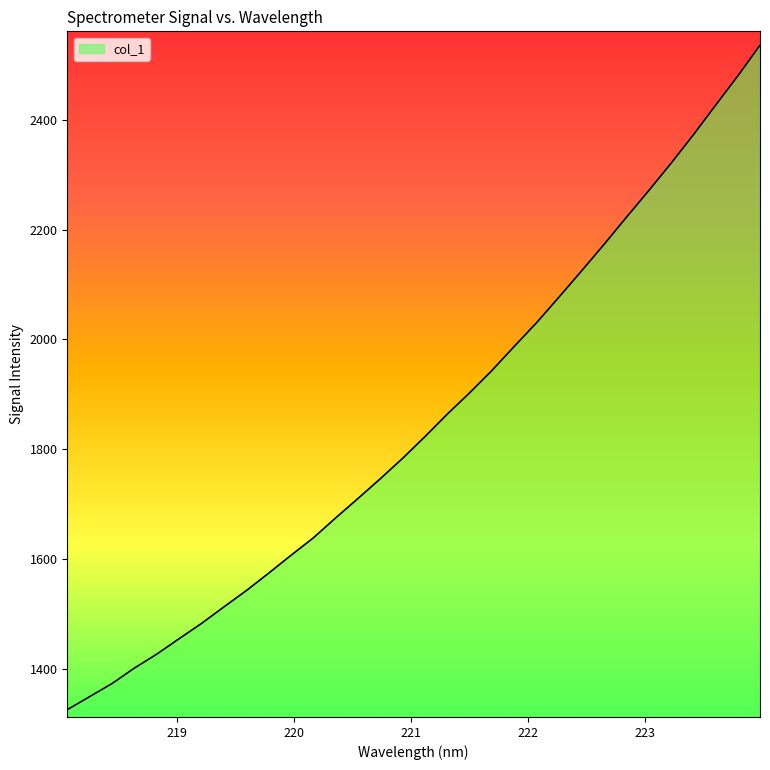

What is the difference between the maximum and minimum values?

1209.6